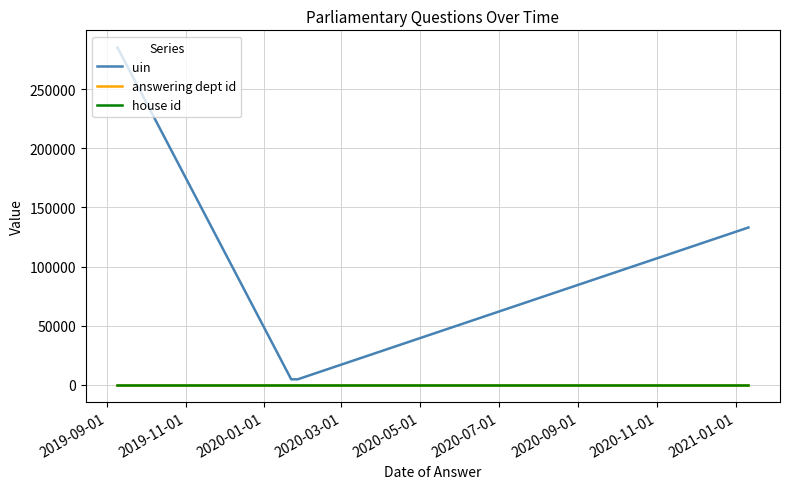

Rank the categories by house id value from highest to lowest.

2019-09-01, 2019-11-01, 2020-01-01, 2020-03-01, 2020-05-01